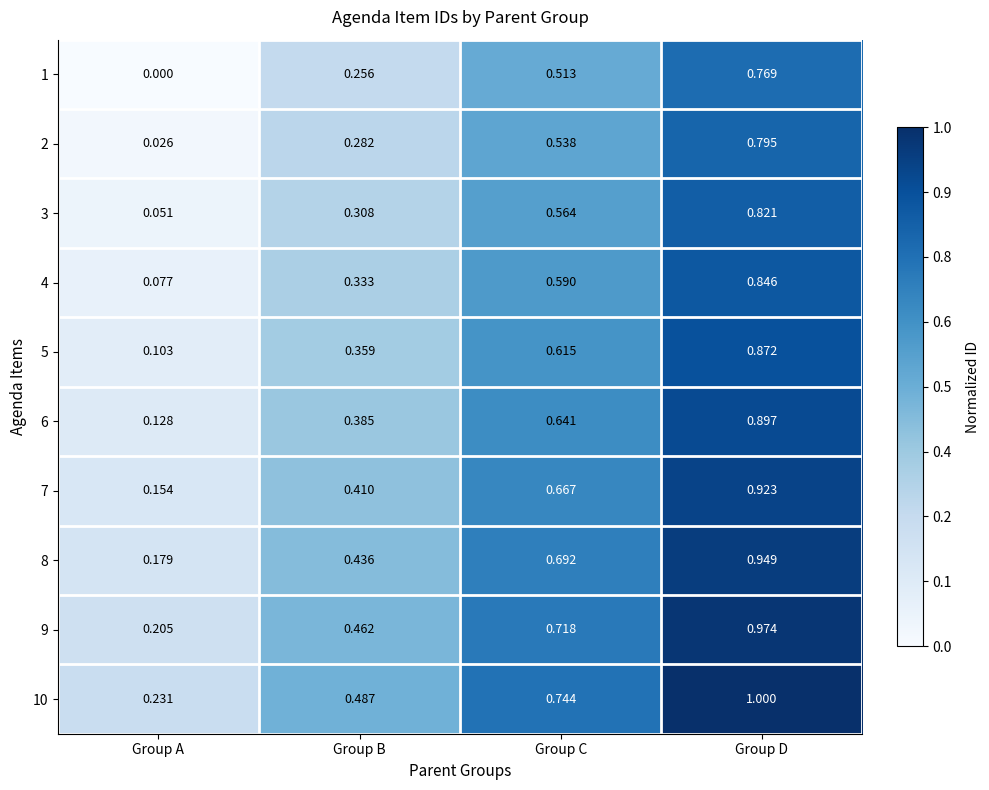

At which label is 2 closest to 0?

Group A